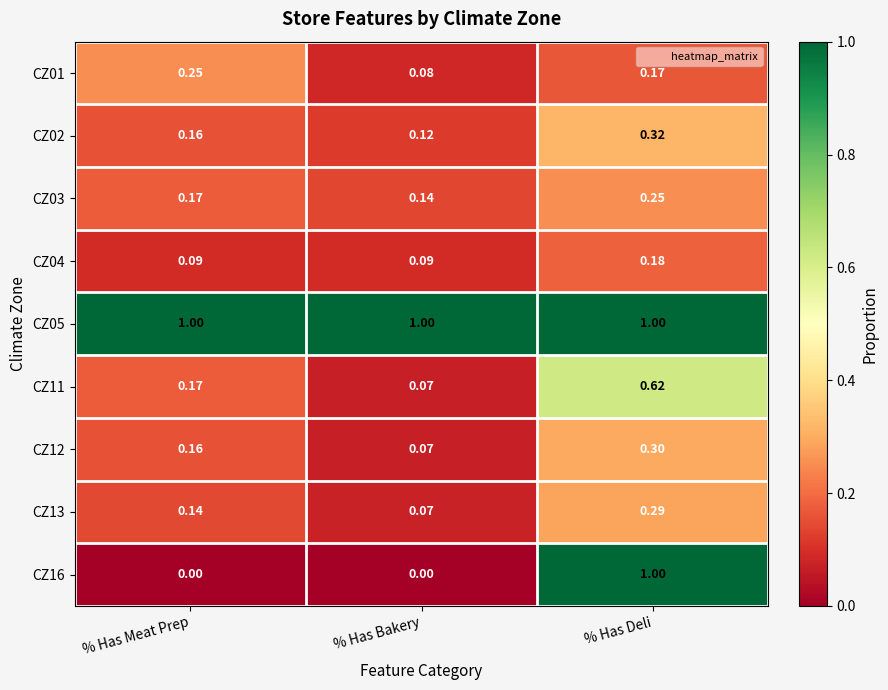

At which label does CZ13 reach its minimum?

% Has Bakery